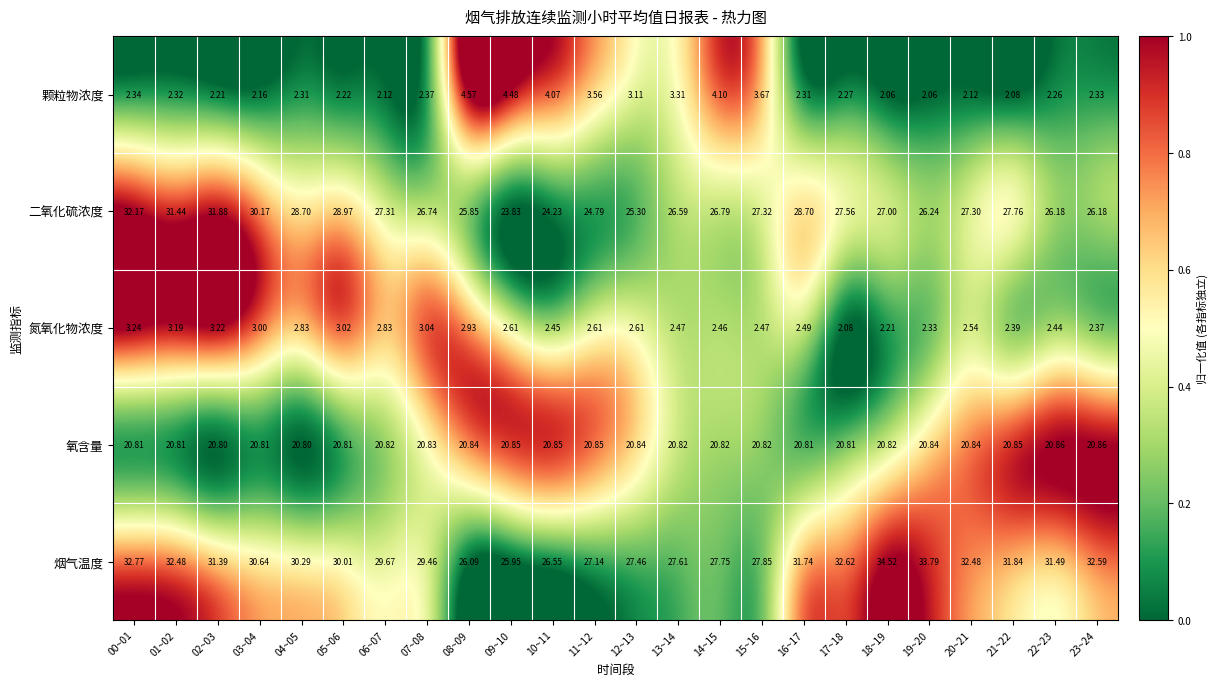

Which series has the widest spread of values?

烟气温度